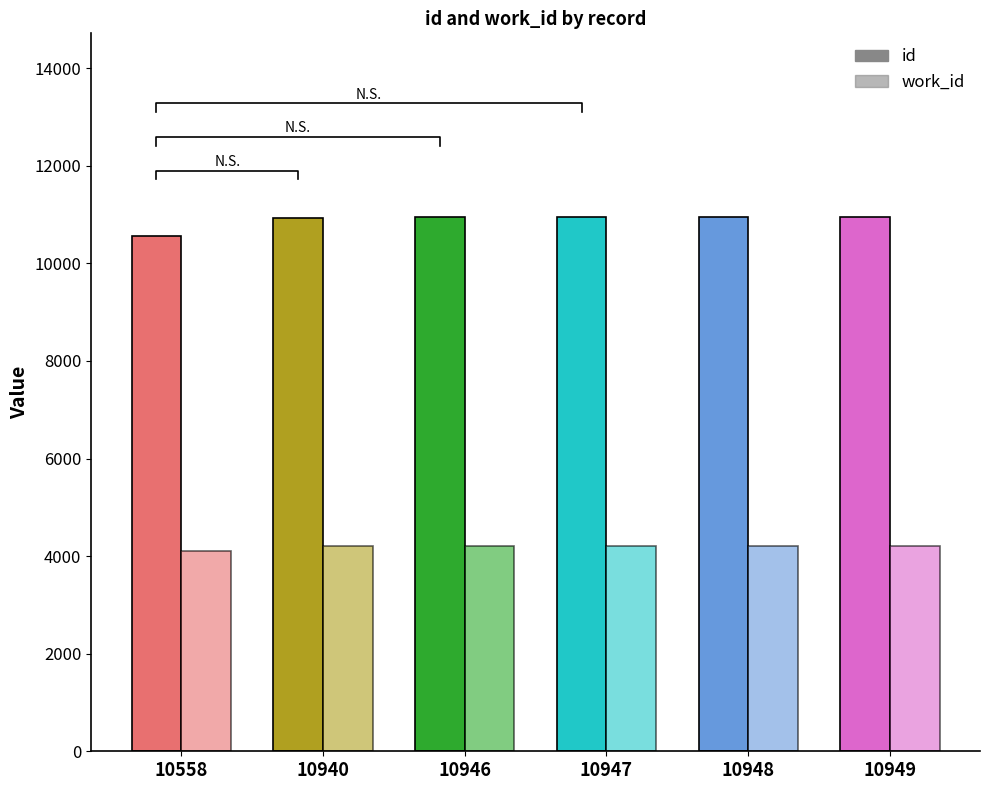

At which label does id first exceed 10947?

10948